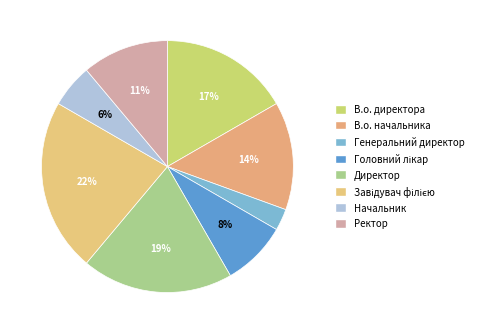

Count the number of slices in the pie.

8